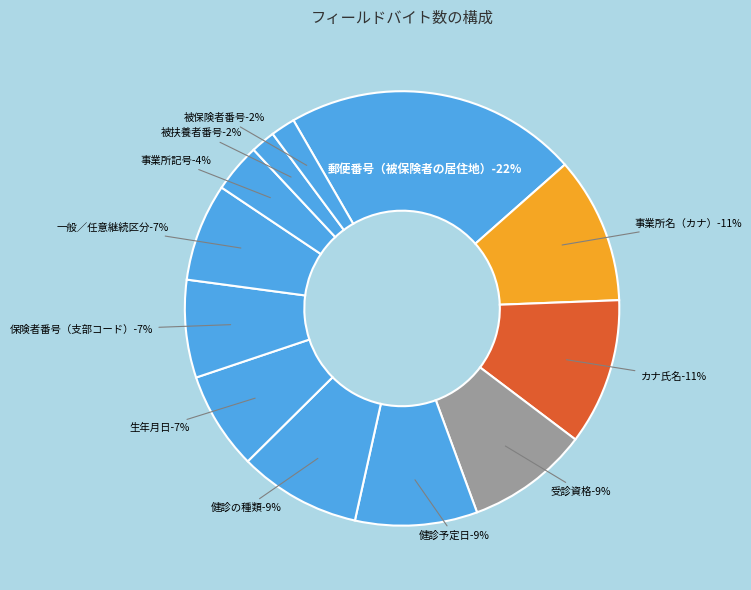

Rank the categories by value from lowest to highest.

被保険者番号, 被扶養者番号, 事業所記号, 保険者番号（支部コード）, 生年月日, 一般／任意継続区分, 健診予定日, 健診の種類, 受診資格, カナ氏名, 事業所名（カナ）, 郵便番号（被保険者の居住地）